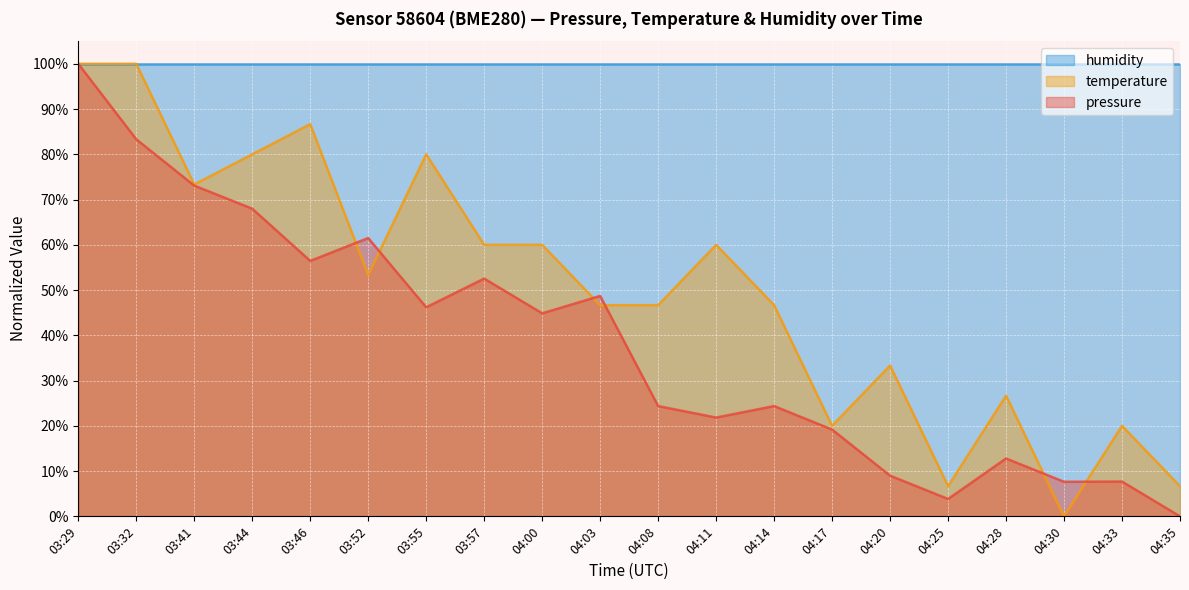

At which label does pressure first exceed 44?

03:29